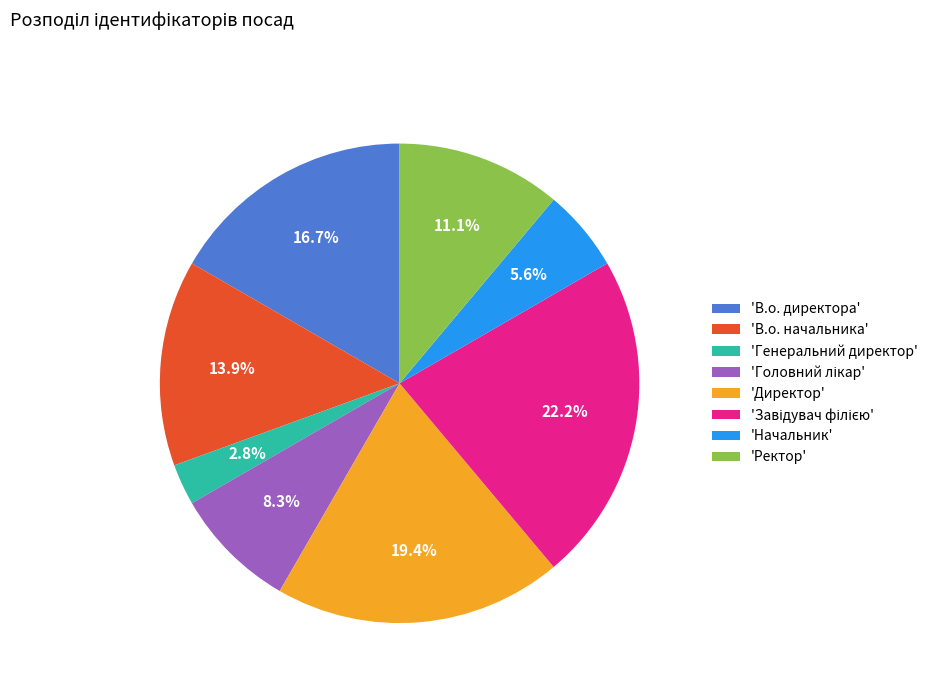

To the nearest percent, what is the difference between the largest and smallest slice percentages?

19%